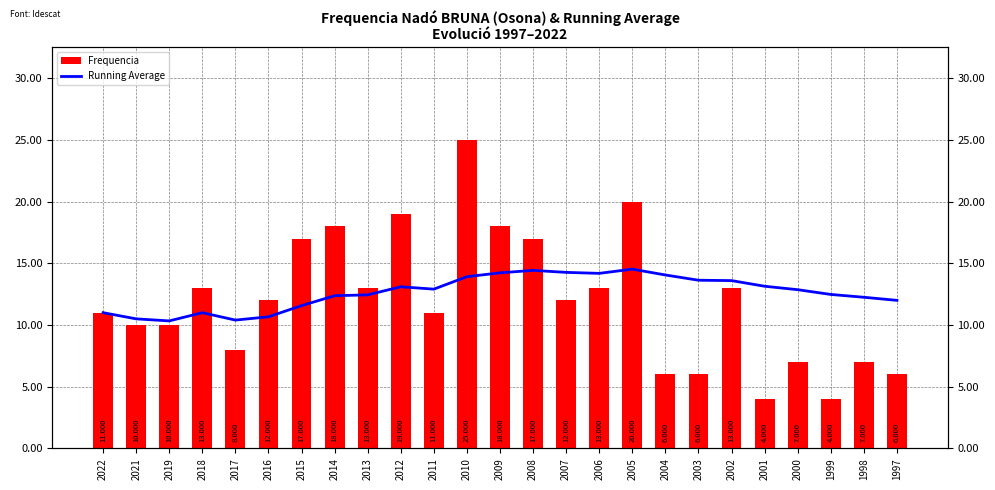

Reading left to right, extract all data points from this chart.

Frequencia: 11.0	10.0	10.0	13.0	8.0	12.0	17.0	18.0	13.0	19.0	11.0	25.0	18.0	17.0	12.0	13.0	20.0	6.0	6.0	13.0	4.0	7.0	4.0	7.0	6.0
Running Average: 11.0	10.5	10.3	11.0	10.4	10.7	11.6	12.4	12.4	13.1	12.9	13.9	14.2	14.4	14.3	14.2	14.5	14.1	13.6	13.6	13.1	12.9	12.5	12.2	12.0